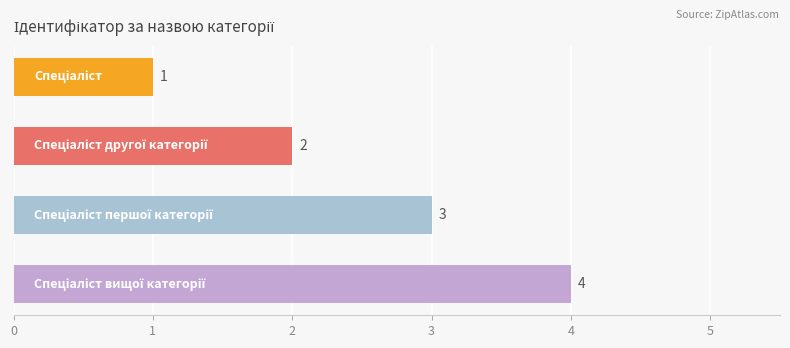

What is the maximum value shown in the chart?

4